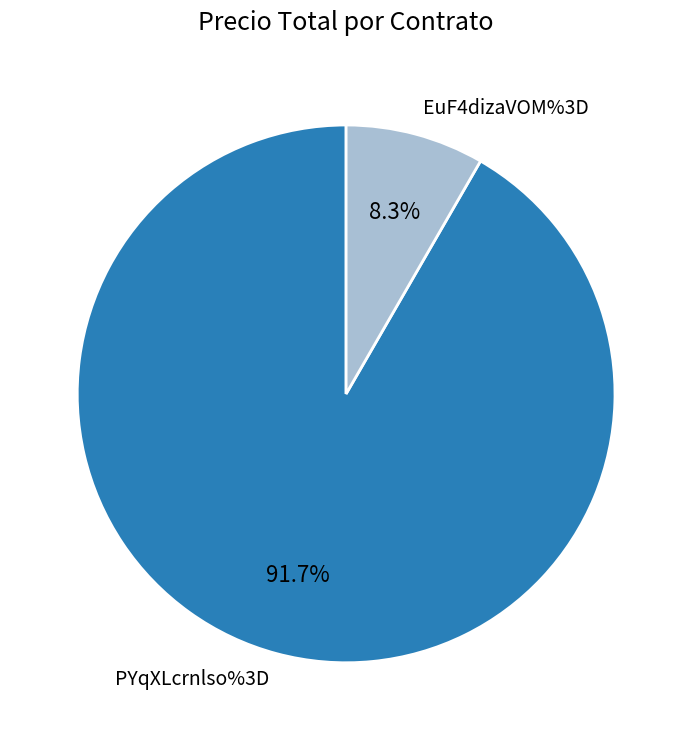

Does any single category account for the majority?

Yes